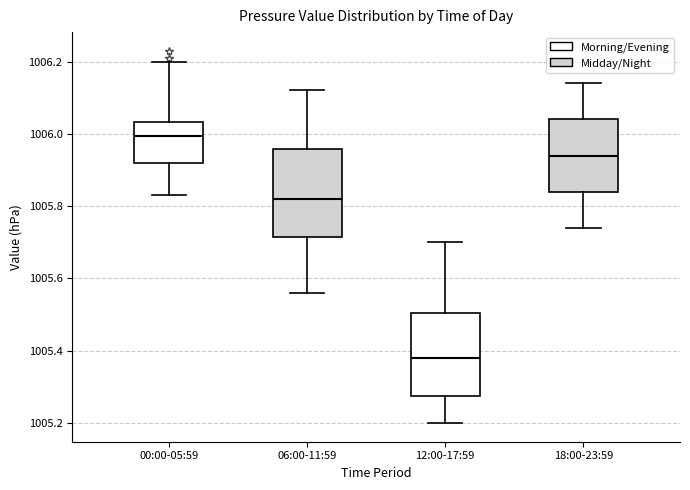

Reading left to right, read every box against the y-axis: the position of its median line, the range the box covers, and the ends of its whiskers. The values are not printed on the chart, so give them approximately, as read against the axis.

00:00-05:59: median 1006.00, box 1005.92 to 1006.04, whiskers 1005.84 to 1006.20
06:00-11:59: median 1005.82, box 1005.72 to 1005.96, whiskers 1005.56 to 1006.12
12:00-17:59: median 1005.38, box 1005.28 to 1005.50, whiskers 1005.20 to 1005.70
18:00-23:59: median 1005.94, box 1005.84 to 1006.04, whiskers 1005.74 to 1006.14